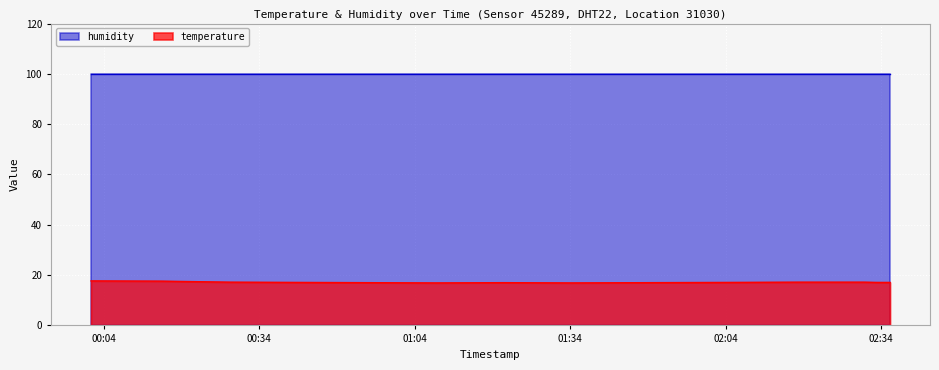

What is the label of the 4th point from the left?

2022-09-09T00:41:19